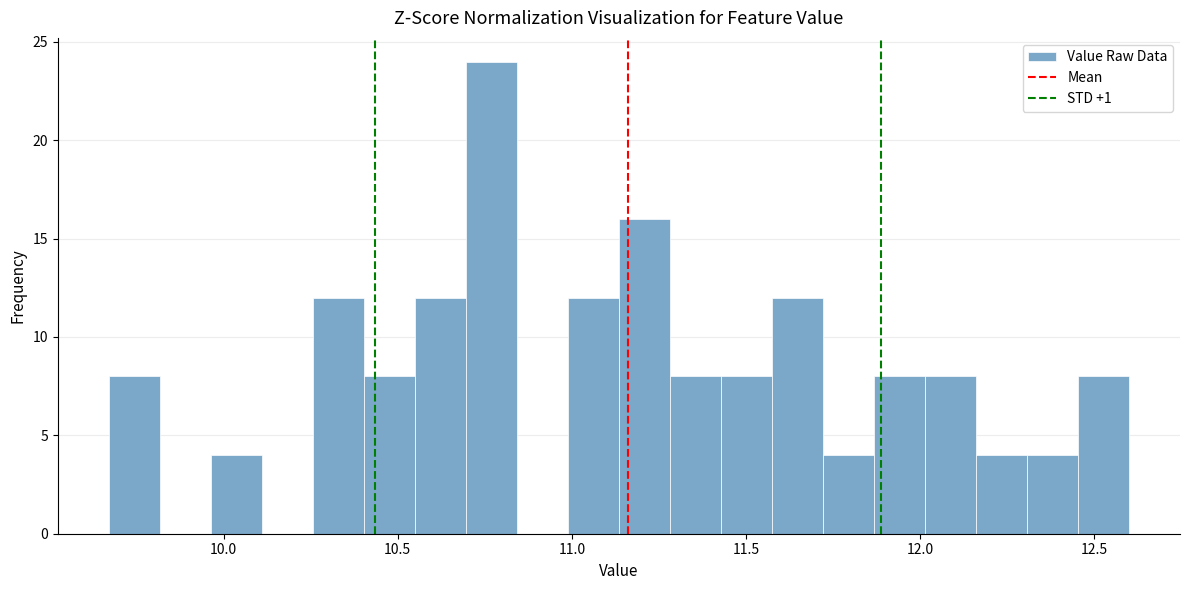

Read against the x-axis, roughly where is the centre of the tallest bar?

10.75